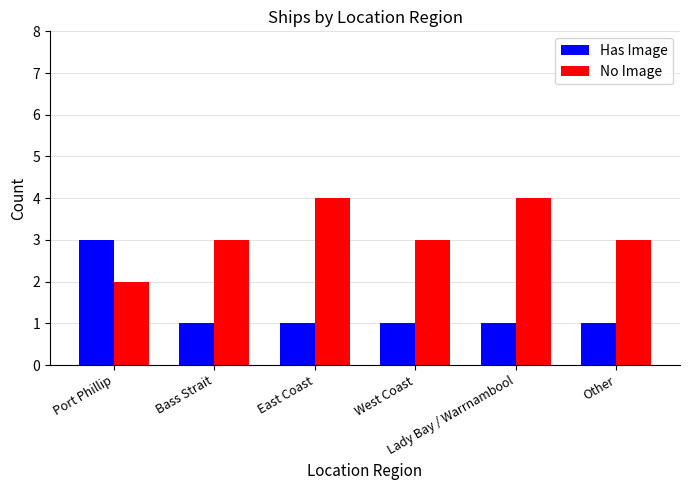

What is the maximum value for No Image?

4